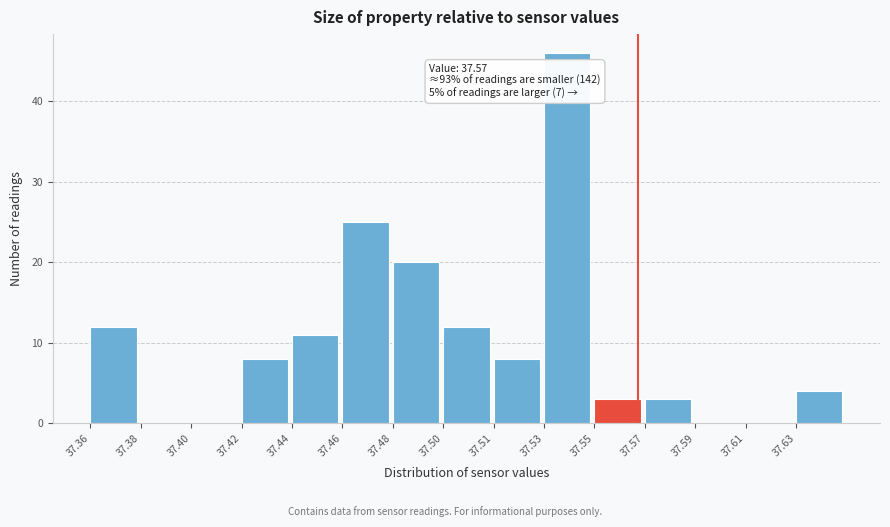

Reading left to right, transcribe all the data shown in this chart.

37.36=12	37.38=0	37.40=0	37.42=8	37.44=11	37.46=25	37.48=20	37.50=12	37.51=8	37.53=46	37.55=3	37.57=3	37.59=0	37.61=0	37.63=4